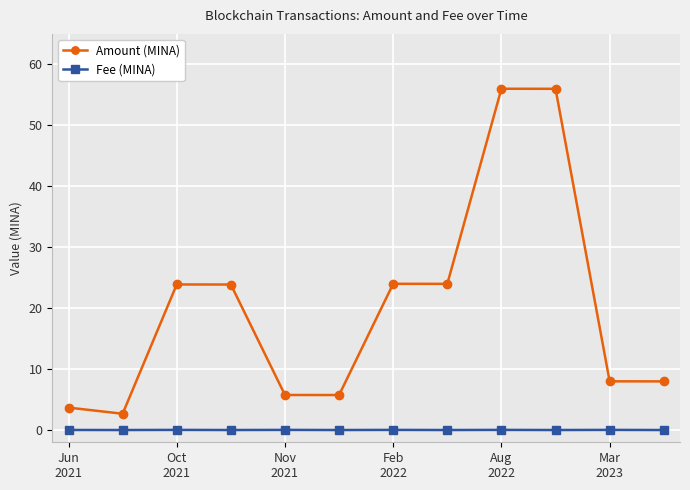

List the series in order of their peak value, lowest first.

Fee (MINA), Amount (MINA)